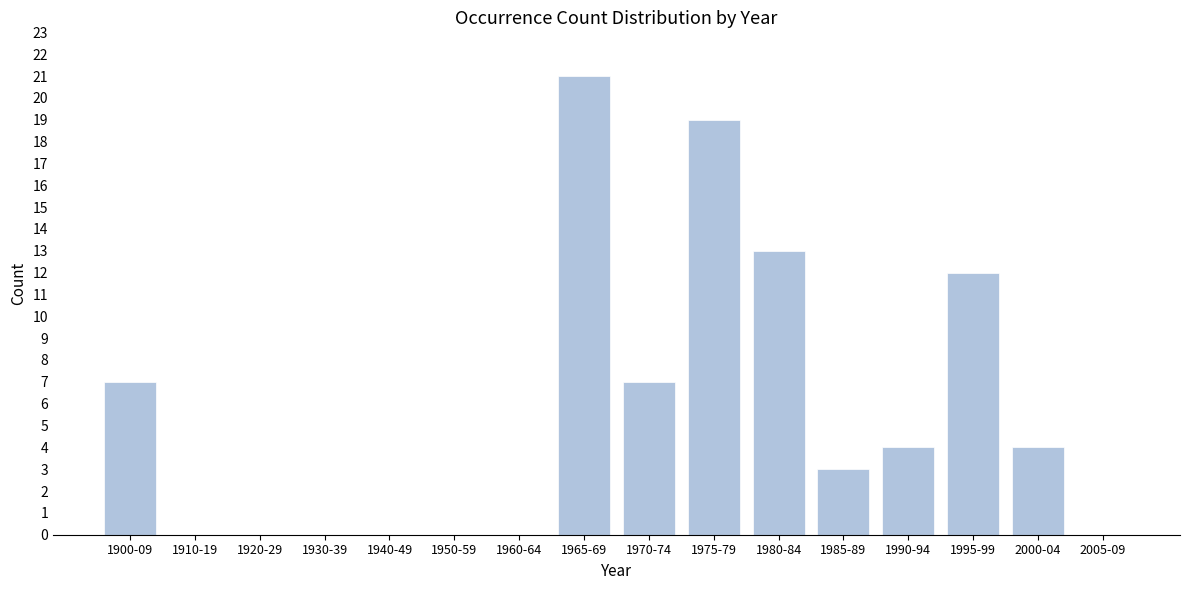

Reading left to right, extract all data points from this chart.

1900-09=7	1910-19=0	1920-29=0	1930-39=0	1940-49=0	1950-59=0	1960-64=0	1965-69=21	1970-74=7	1975-79=19	1980-84=13	1985-89=3	1990-94=4	1995-99=12	2000-04=4	2005-09=0